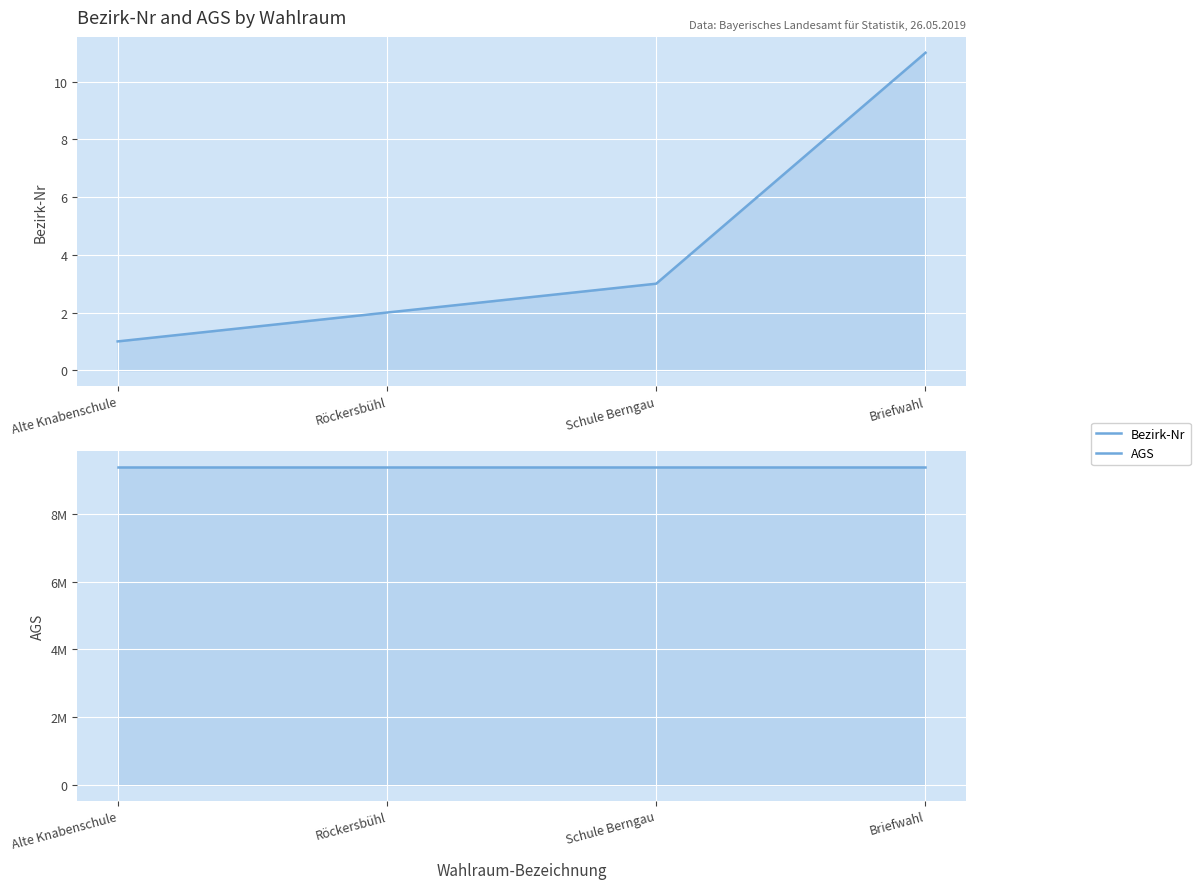

True or false: AGS has more than 2 points higher than both neighbors.

False